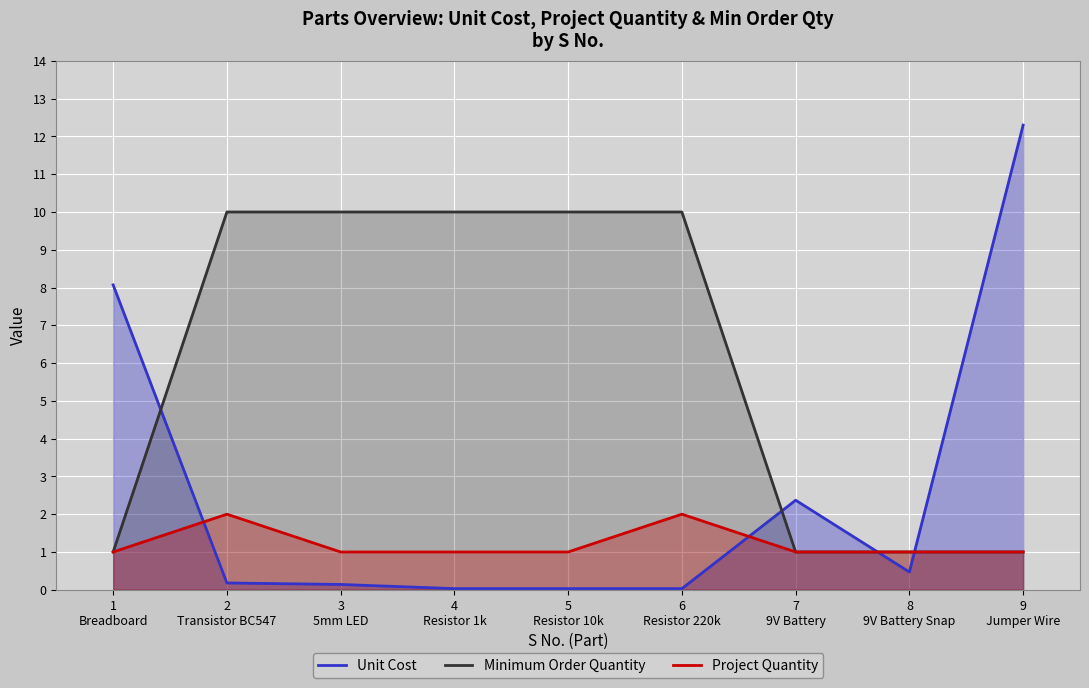

Reading left to right, transcribe all the data shown in this chart.

Unit Cost: 1
Breadboard=8.1	2
Transistor BC547=0.2	3
5mm LED=0.1	4
Resistor 1k=0.0	5
Resistor 10k=0.0	6
Resistor 220k=0.0	7
9V Battery=2.4	8
9V Battery Snap=0.5	9
Jumper Wire=12.3
Minimum Order Quantity: 1
Breadboard=1.0	2
Transistor BC547=10.0	3
5mm LED=10.0	4
Resistor 1k=10.0	5
Resistor 10k=10.0	6
Resistor 220k=10.0	7
9V Battery=1.0	8
9V Battery Snap=1.0	9
Jumper Wire=1.0
Project Quantity: 1
Breadboard=1.0	2
Transistor BC547=2.0	3
5mm LED=1.0	4
Resistor 1k=1.0	5
Resistor 10k=1.0	6
Resistor 220k=2.0	7
9V Battery=1.0	8
9V Battery Snap=1.0	9
Jumper Wire=1.0